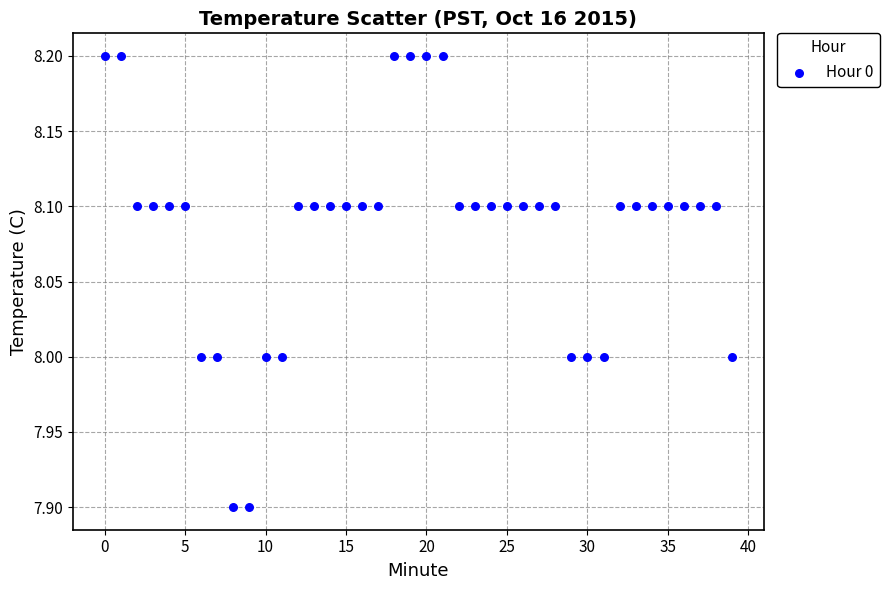

What is the range of Y values (max minus min)?

0.3